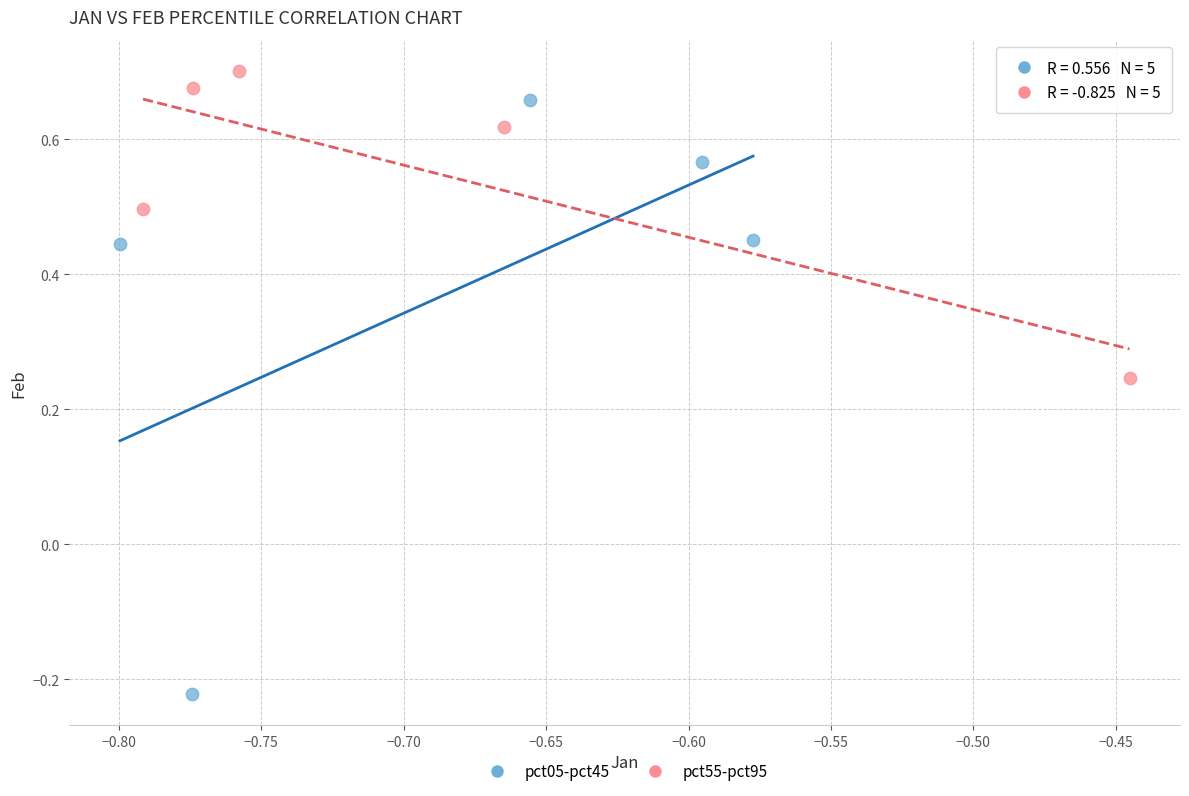

Which series contains the highest Y value?

pct55-pct95